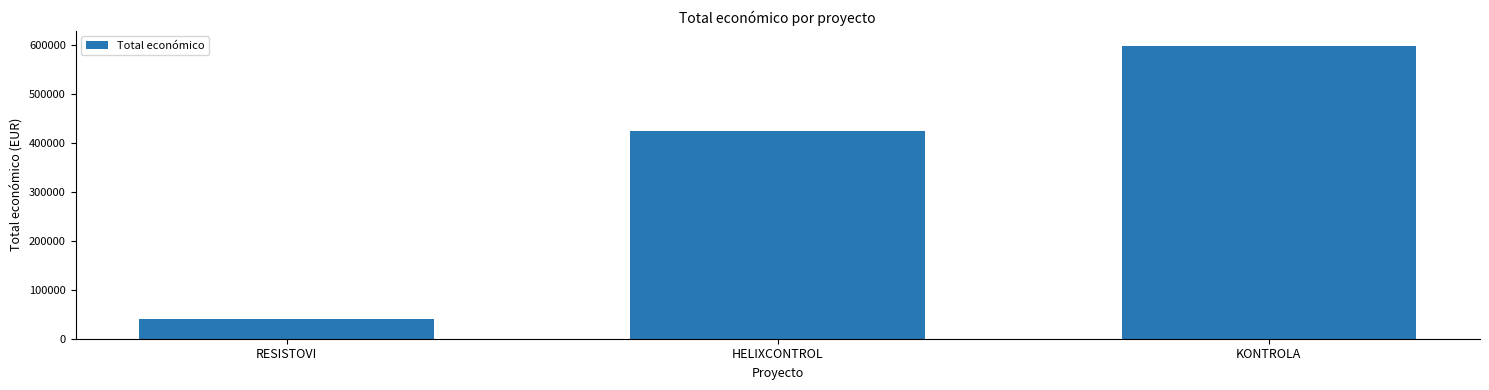

The value at KONTROLA is 598597. True or false?

True